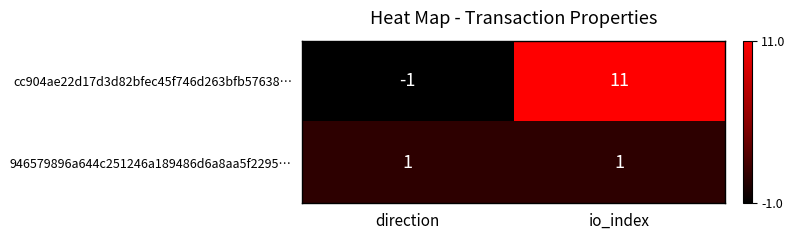

What is the minimum value shown in the chart?

-1